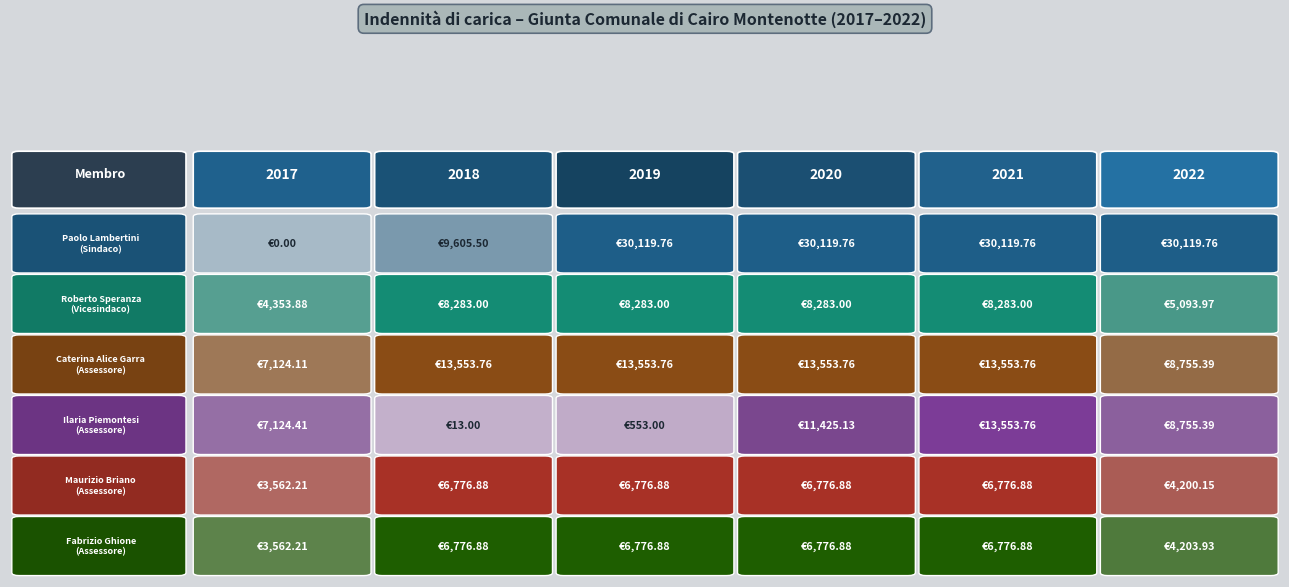

What is the approximate value of Paolo Lambertini at 2018?

9605.5